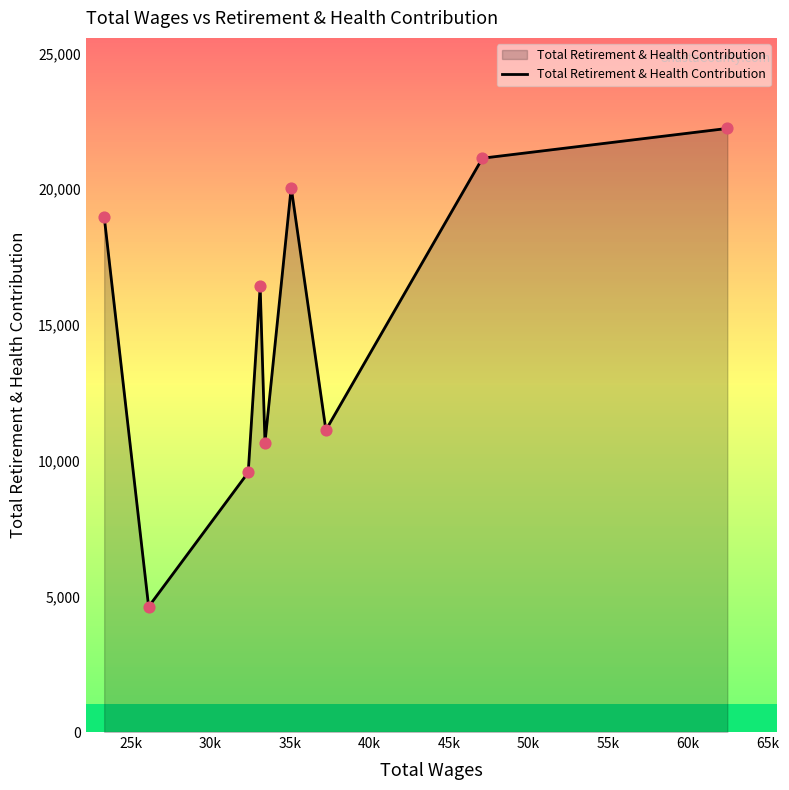

What is the maximum value shown in the chart?

22243